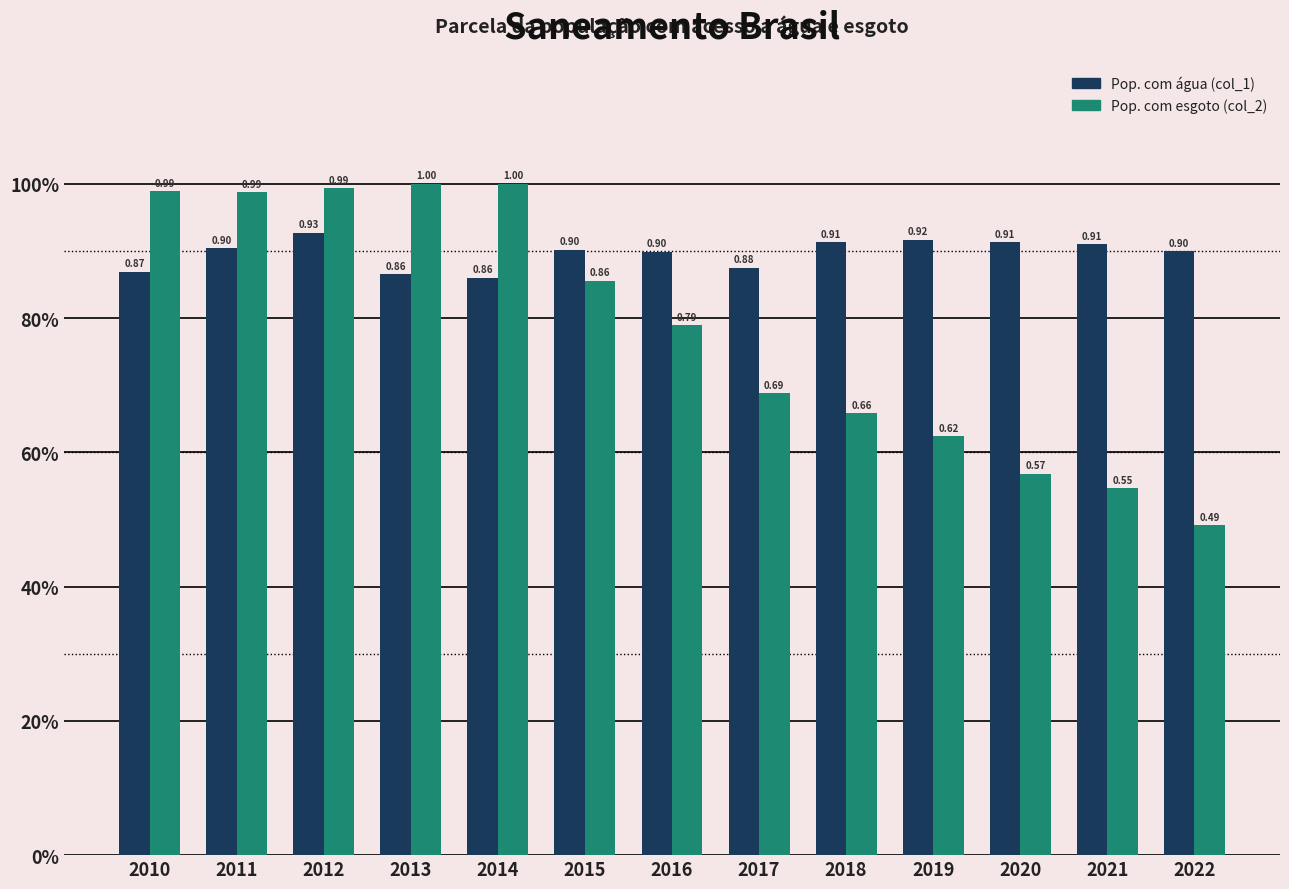

What are all the series names shown in the legend?

Pop. com água (col_1), Pop. com esgoto (col_2)